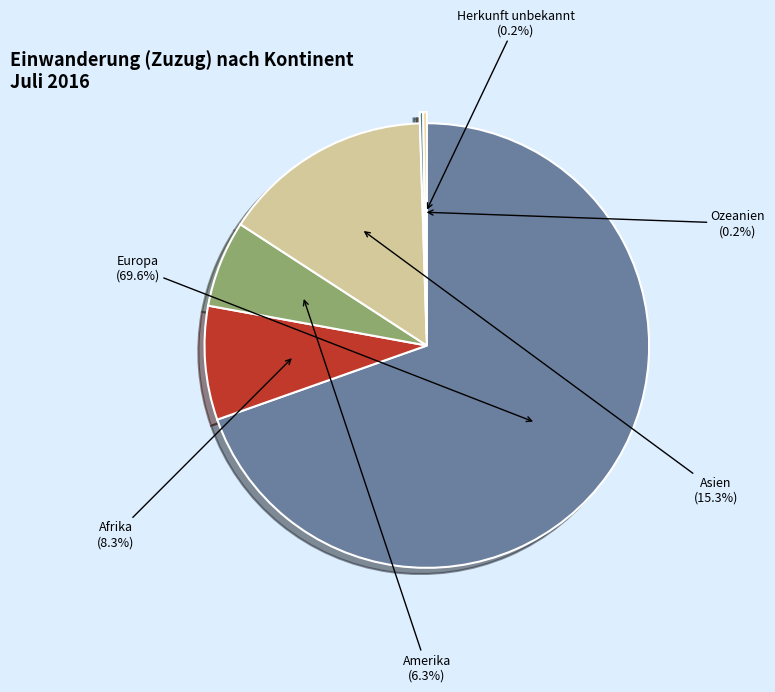

Does any single category account for the majority?

Yes